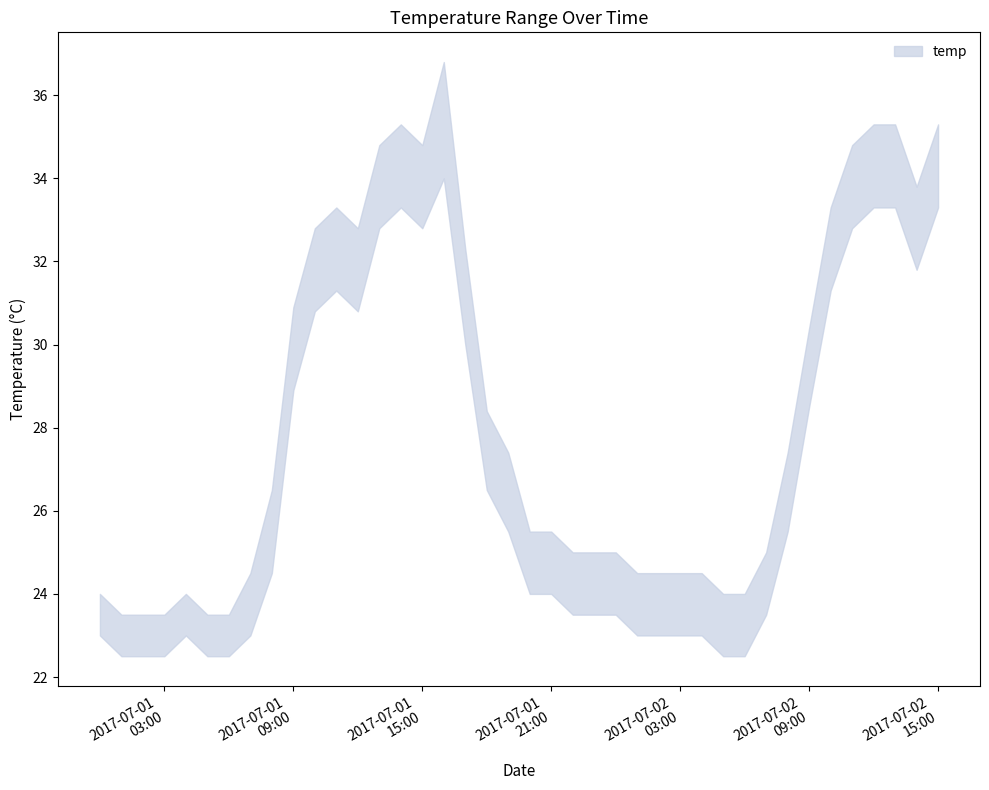

Which label corresponds to the largest value in the chart?

2017-07-01 16:00